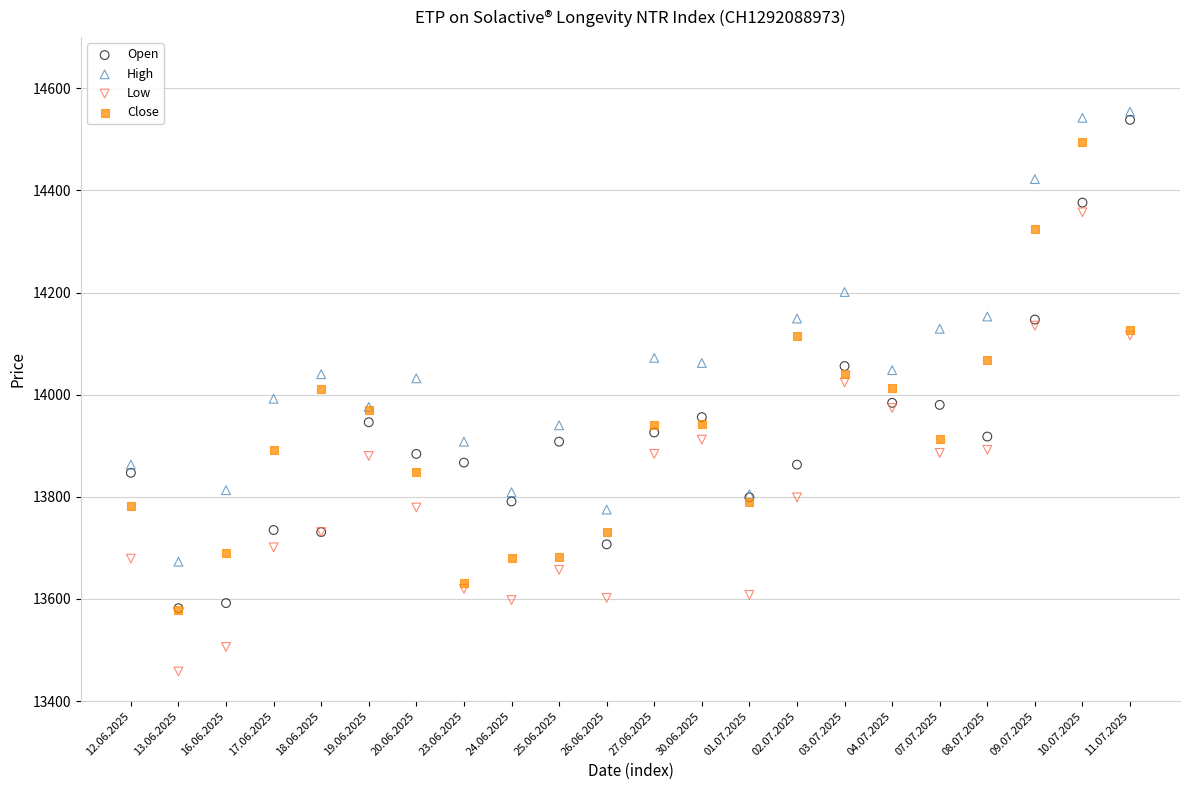

Which series contains the highest Y value?

High